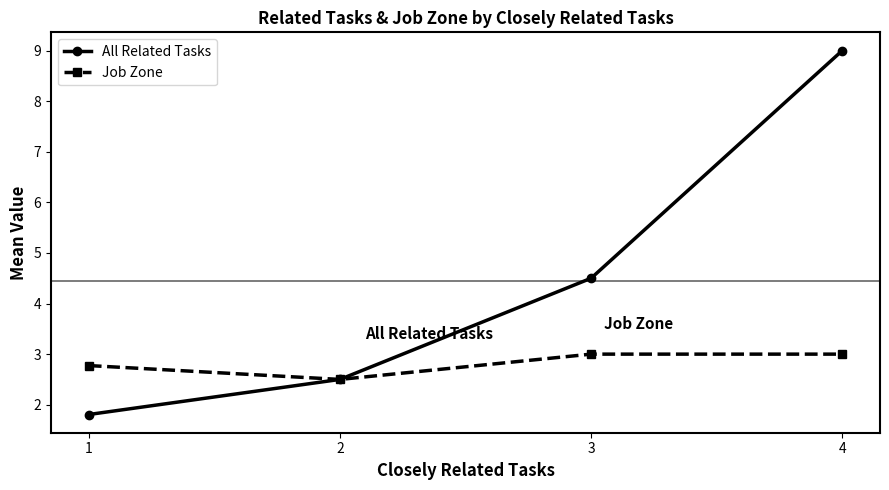

At which label does All Related Tasks first exceed 4?

3